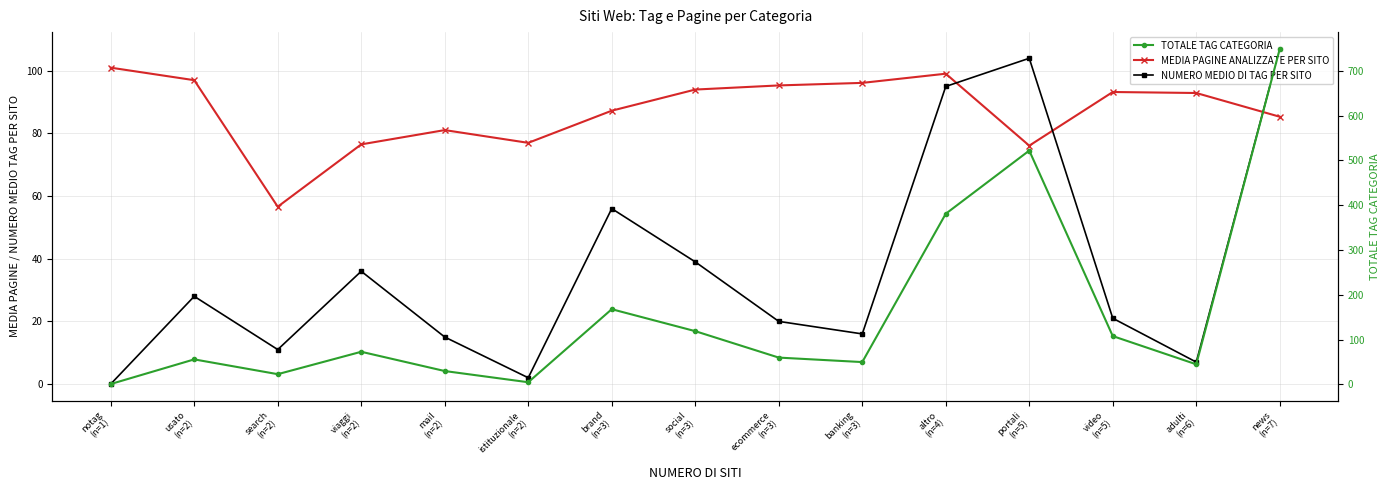

What are all the series names shown in the legend?

MEDIA PAGINE ANALIZZATE PER SITO, NUMERO MEDIO DI TAG PER SITO, TOTALE TAG CATEGORIA